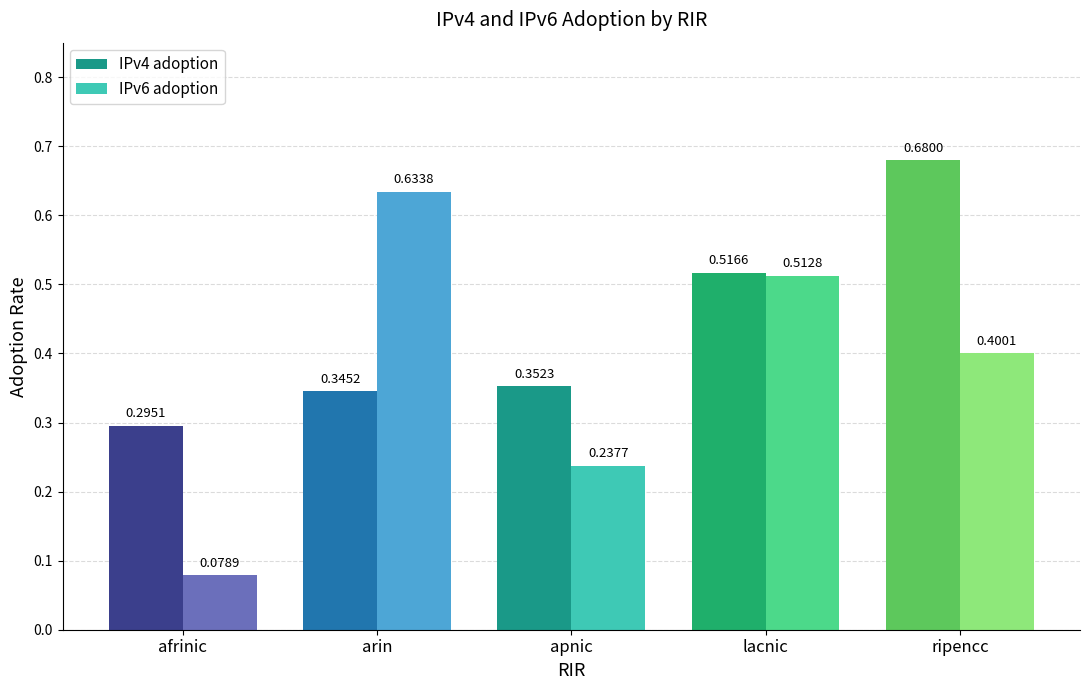

Which series has the largest range (max minus min)?

IPv6 adoption